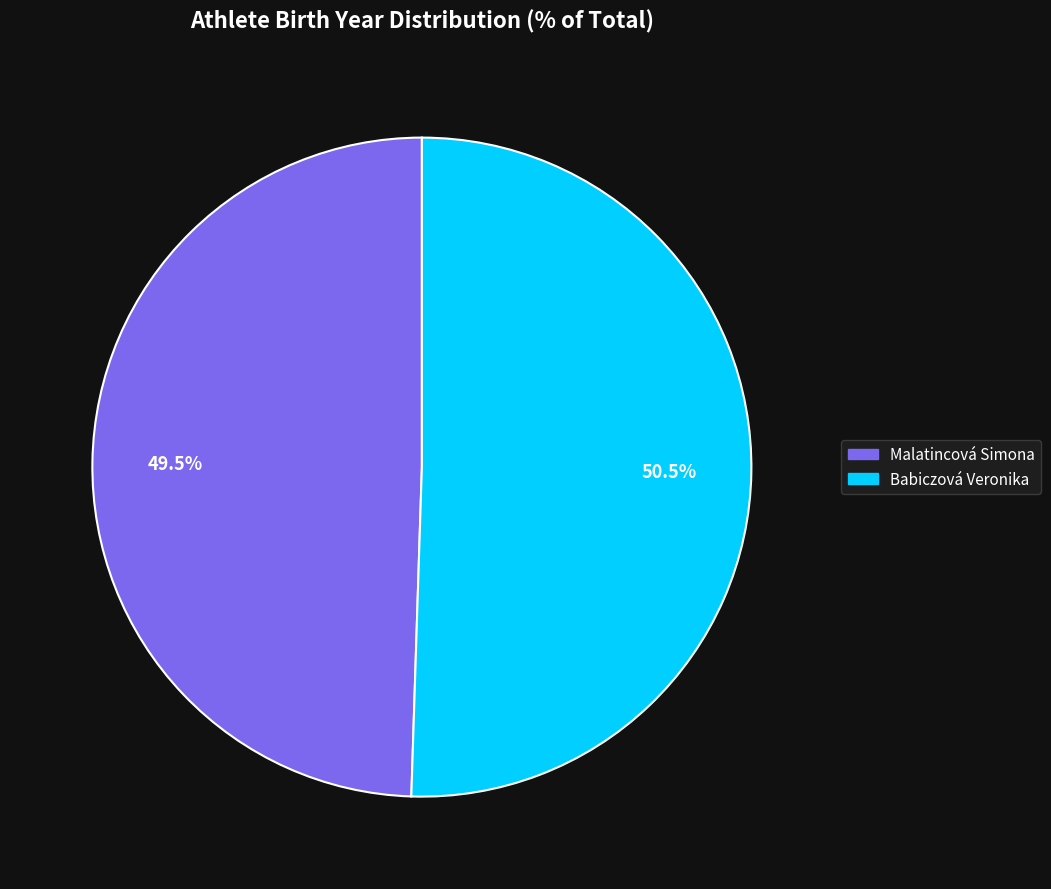

What percentage is NOT represented by Babiczová Veronika?

49.5%